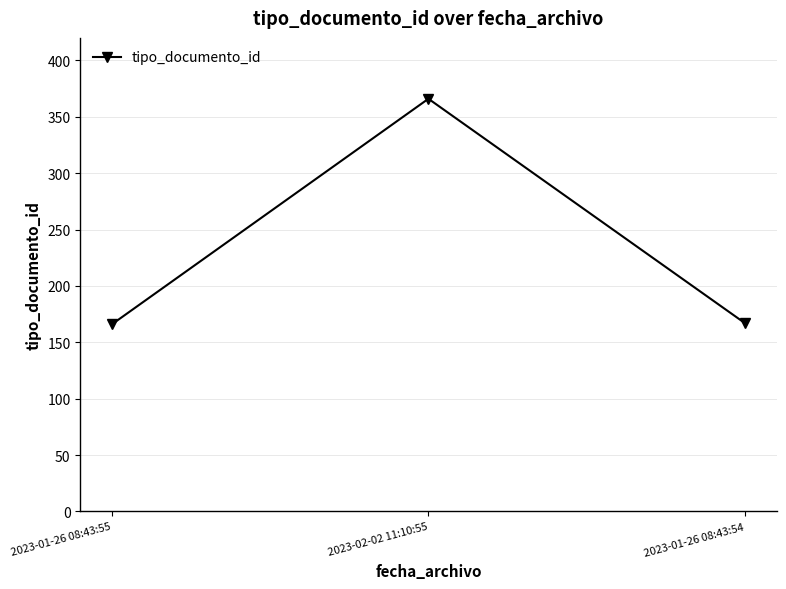

What is the sum of the values at 2023-01-26 08:43:55 and 2023-01-26 08:43:54?

333